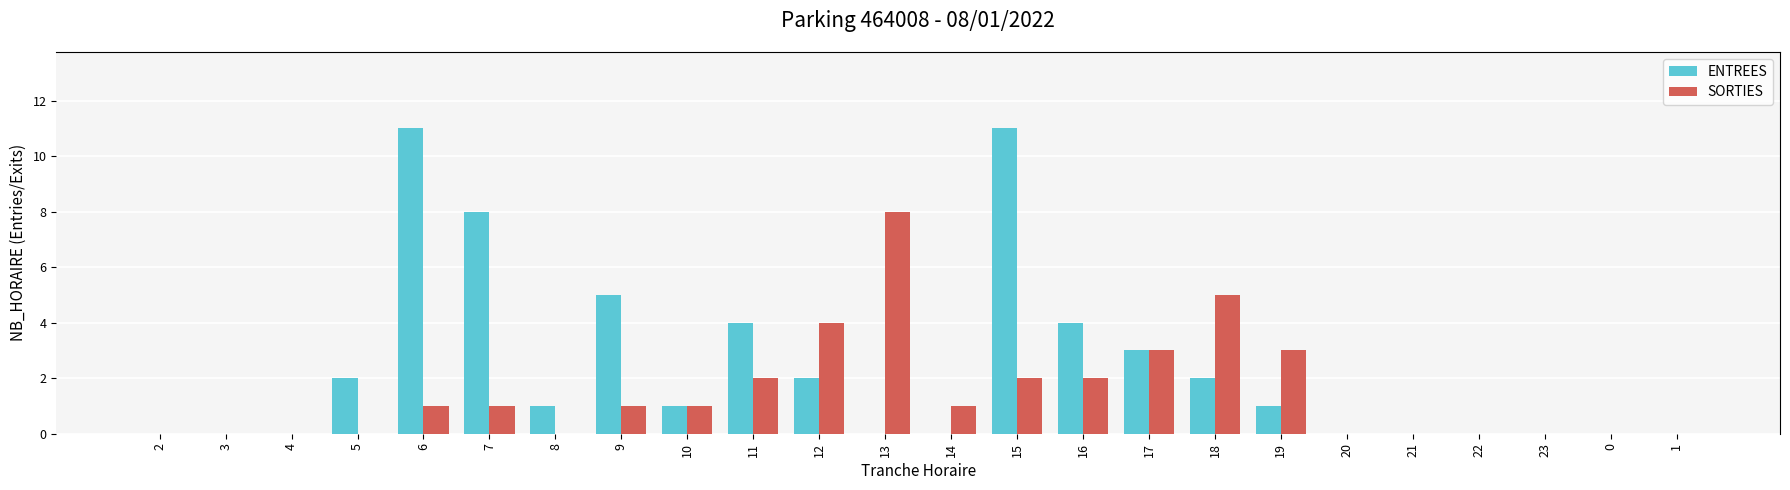

How many series are shown in this chart?

2